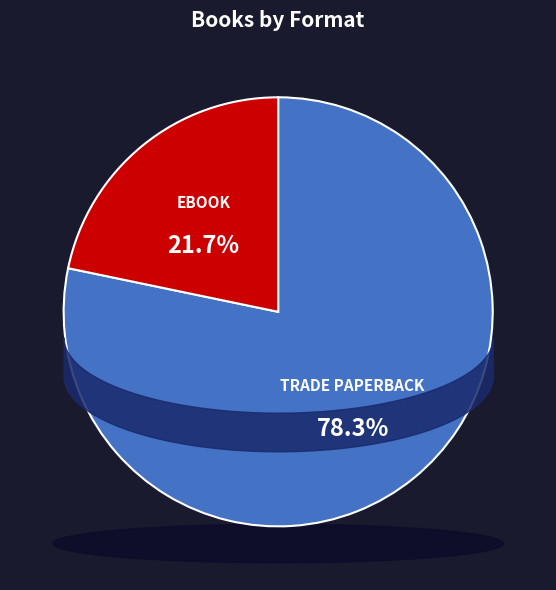

To the nearest percent, what is the difference between the largest and smallest slice percentages?

57%